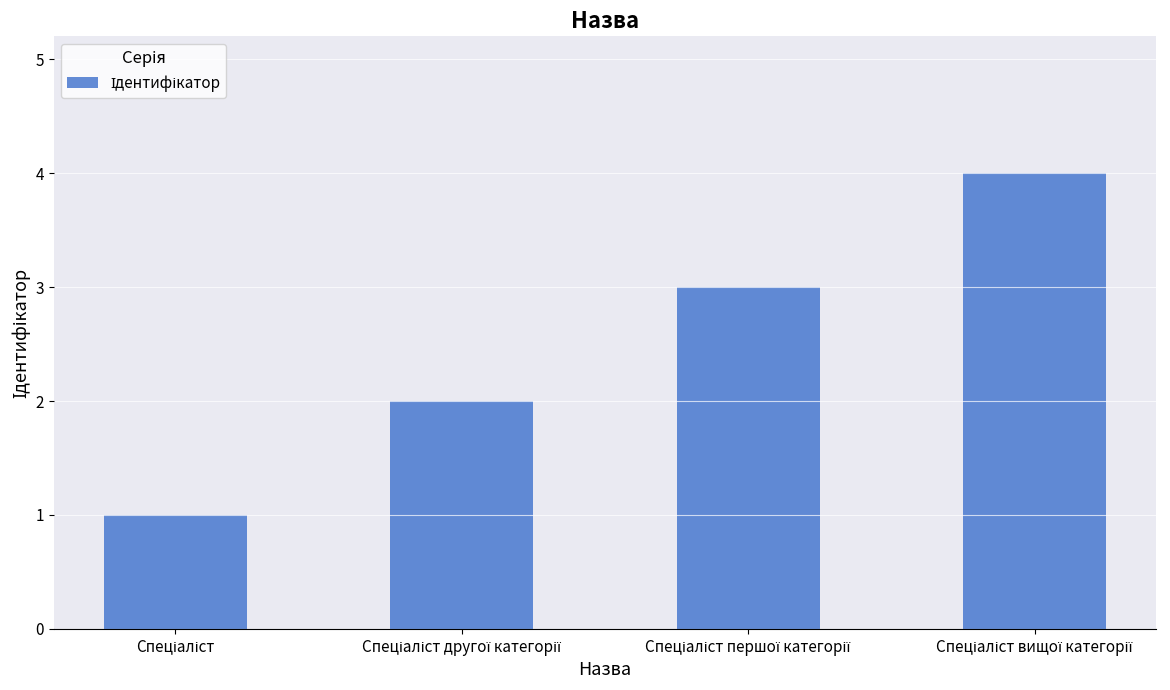

What is the difference between the second highest and minimum values?

2